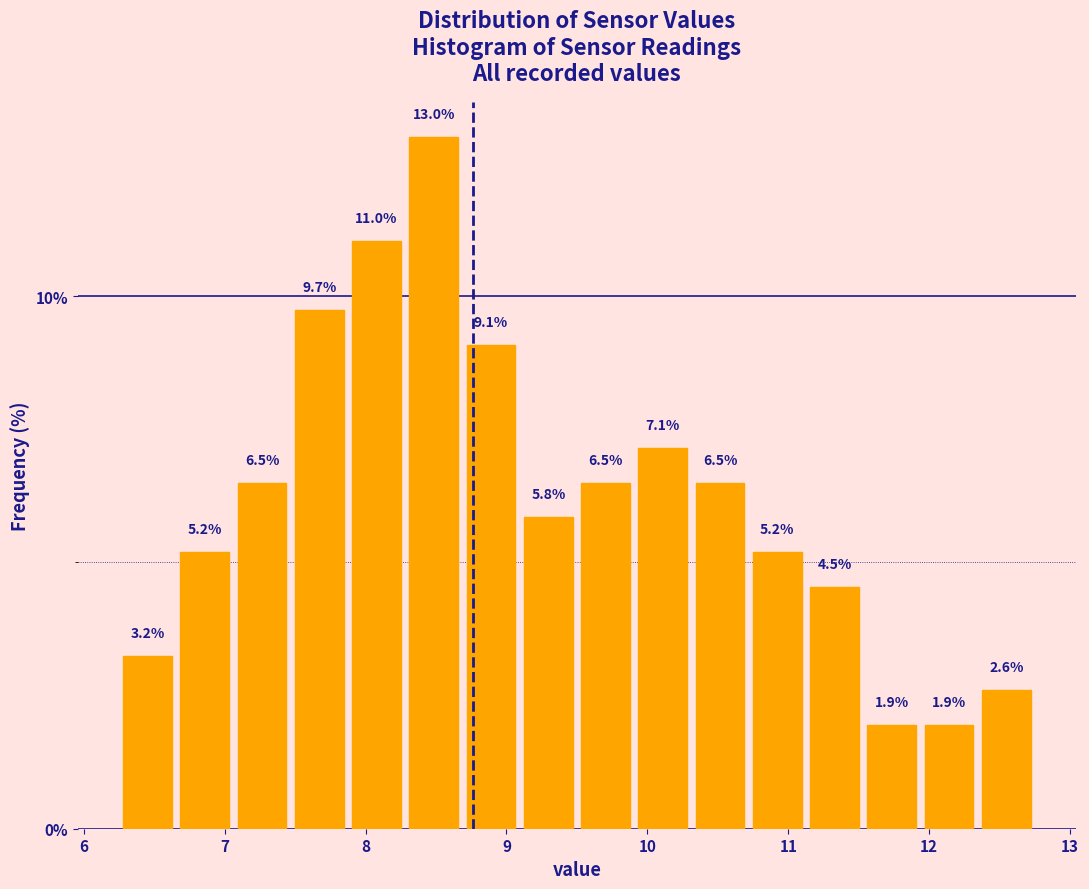

Which range on the x-axis has the tallest bar?

8.3 to 8.7